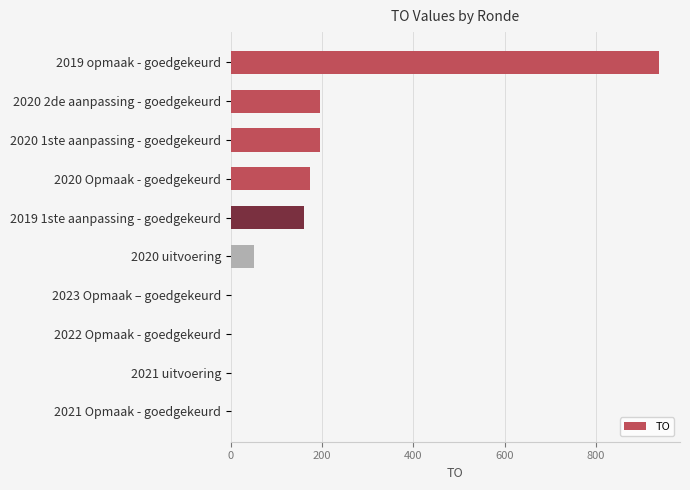

The value at 2019 opmaak - goedgekeurd is 385. True or false?

False